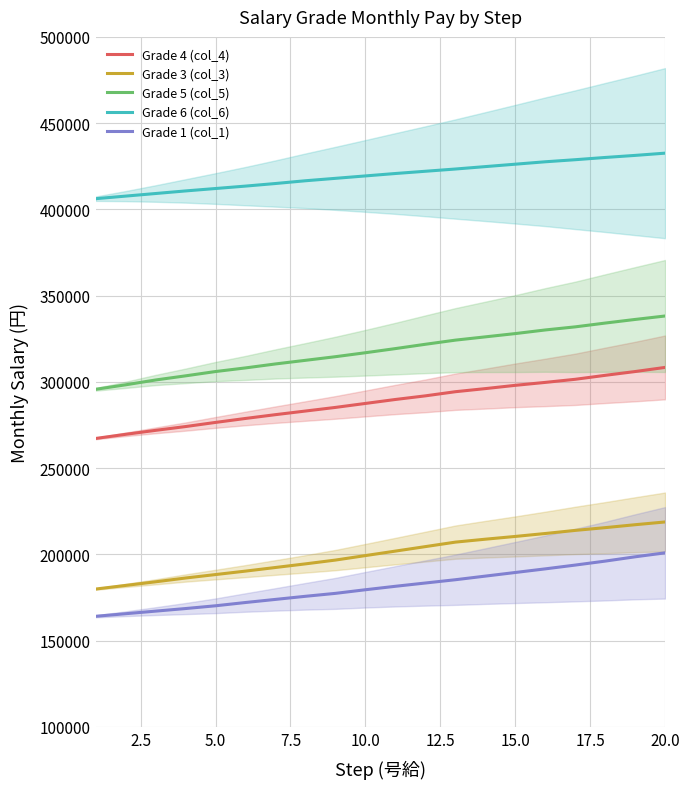

What are all the series names shown in the legend?

Grade 4 (col_4), Grade 3 (col_3), Grade 5 (col_5), Grade 6 (col_6), Grade 1 (col_1)